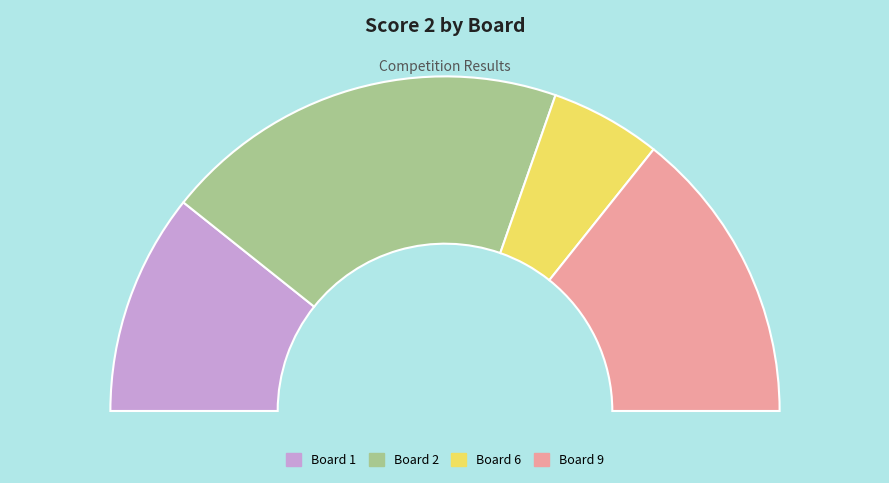

What is the largest slice in the pie chart?

Board 2